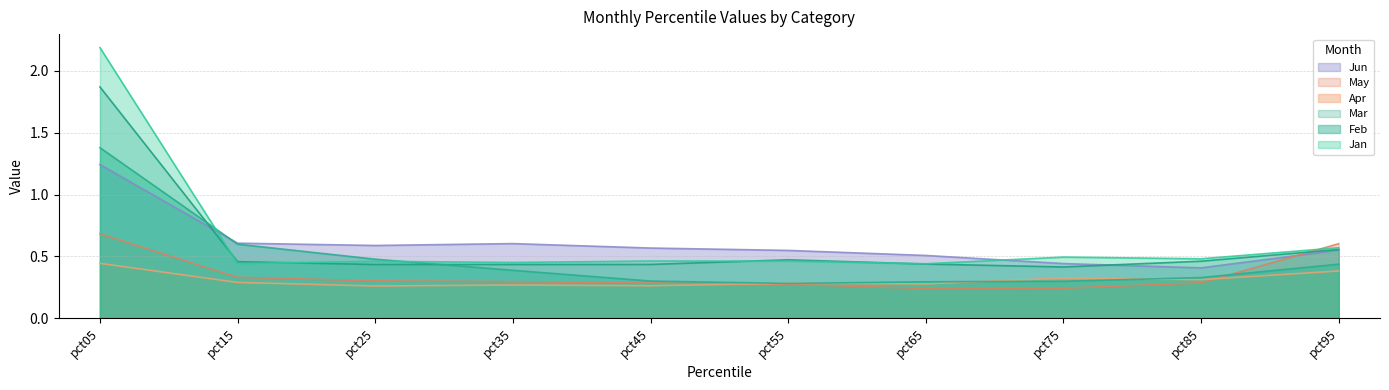

How many interior local valleys does the Mar series have?

2